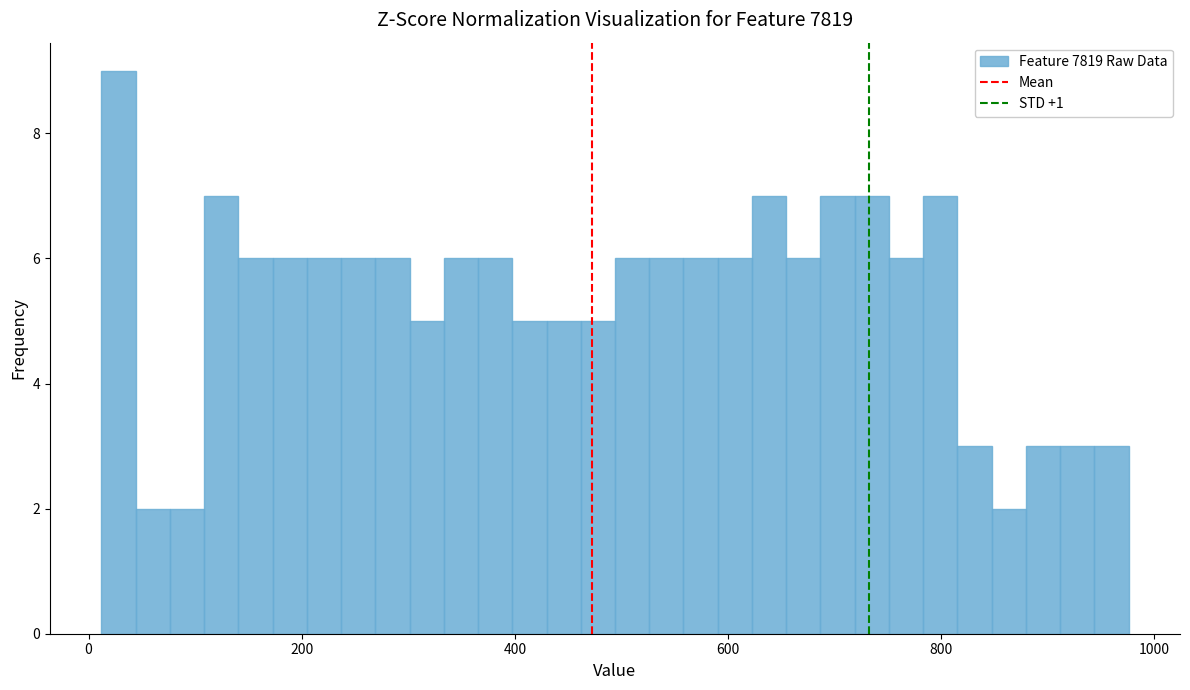

Read against the x-axis, roughly where is the centre of the tallest bar?

20